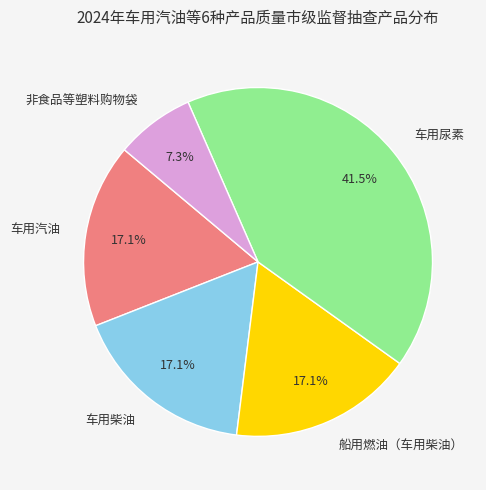

Between 船用燃油（车用柴油） and 非食品等塑料购物袋, which is larger?

船用燃油（车用柴油）